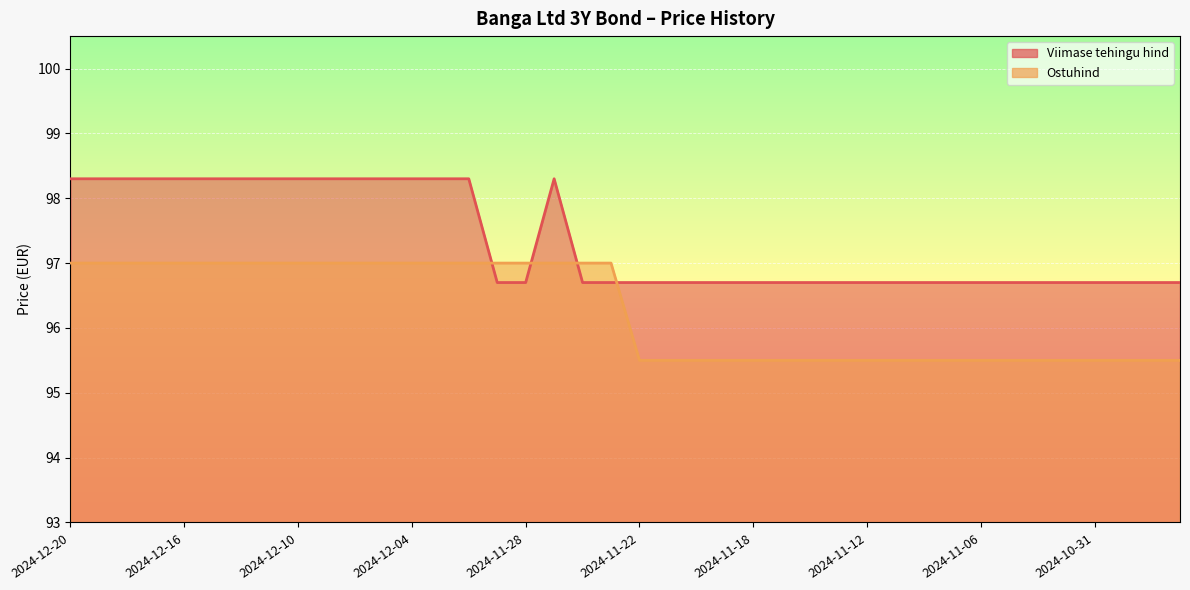

Reading right to left, list all the values displayed in this chart.

Viimase tehingu hind: 2024-10-28=96.7	2024-10-29=96.7	2024-10-30=96.7	2024-10-31=96.7	2024-11-01=96.7	2024-11-04=96.7	2024-11-05=96.7	2024-11-06=96.7	2024-11-07=96.7	2024-11-08=96.7	2024-11-11=96.7	2024-11-12=96.7	2024-11-13=96.7	2024-11-14=96.7	2024-11-15=96.7	2024-11-18=96.7	2024-11-19=96.7	2024-11-20=96.7	2024-11-21=96.7	2024-11-22=96.7	2024-11-25=96.7	2024-11-26=96.7	2024-11-27=98.3	2024-11-28=96.7	2024-11-29=96.7	2024-12-02=98.3	2024-12-03=98.3	2024-12-04=98.3	2024-12-05=98.3	2024-12-06=98.3	2024-12-09=98.3	2024-12-10=98.3	2024-12-11=98.3	2024-12-12=98.3	2024-12-13=98.3	2024-12-16=98.3	2024-12-17=98.3	2024-12-18=98.3	2024-12-19=98.3	2024-12-20=98.3
Ostuhind: 2024-10-28=95.5	2024-10-29=95.5	2024-10-30=95.5	2024-10-31=95.5	2024-11-01=95.5	2024-11-04=95.5	2024-11-05=95.5	2024-11-06=95.5	2024-11-07=95.5	2024-11-08=95.5	2024-11-11=95.5	2024-11-12=95.5	2024-11-13=95.5	2024-11-14=95.5	2024-11-15=95.5	2024-11-18=95.5	2024-11-19=95.5	2024-11-20=95.5	2024-11-21=95.5	2024-11-22=95.5	2024-11-25=97.0	2024-11-26=97.0	2024-11-27=97.0	2024-11-28=97.0	2024-11-29=97.0	2024-12-02=97.0	2024-12-03=97.0	2024-12-04=97.0	2024-12-05=97.0	2024-12-06=97.0	2024-12-09=97.0	2024-12-10=97.0	2024-12-11=97.0	2024-12-12=97.0	2024-12-13=97.0	2024-12-16=97.0	2024-12-17=97.0	2024-12-18=97.0	2024-12-19=97.0	2024-12-20=97.0